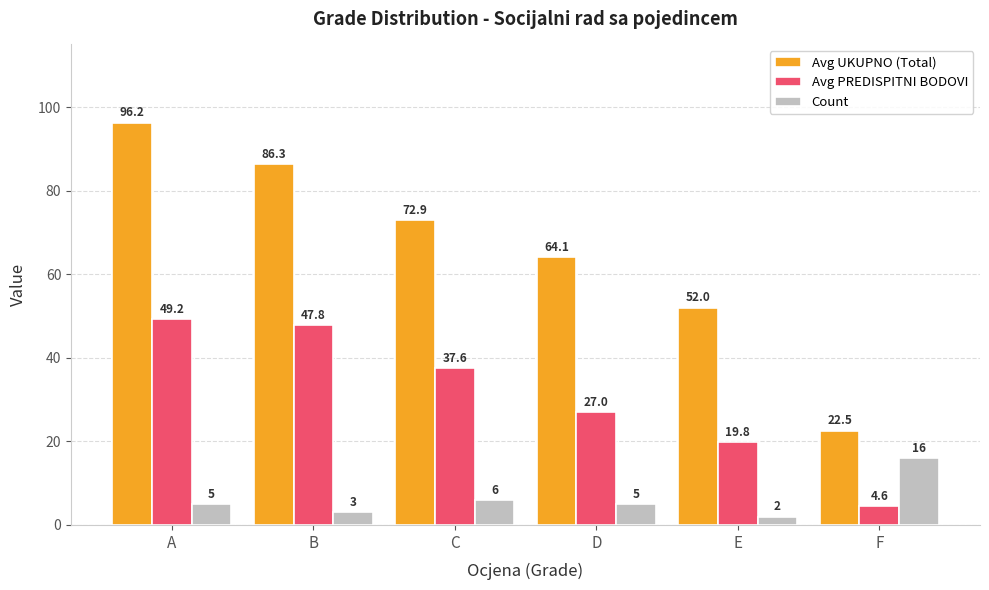

Which series has the largest range (max minus min)?

Avg UKUPNO (Total)